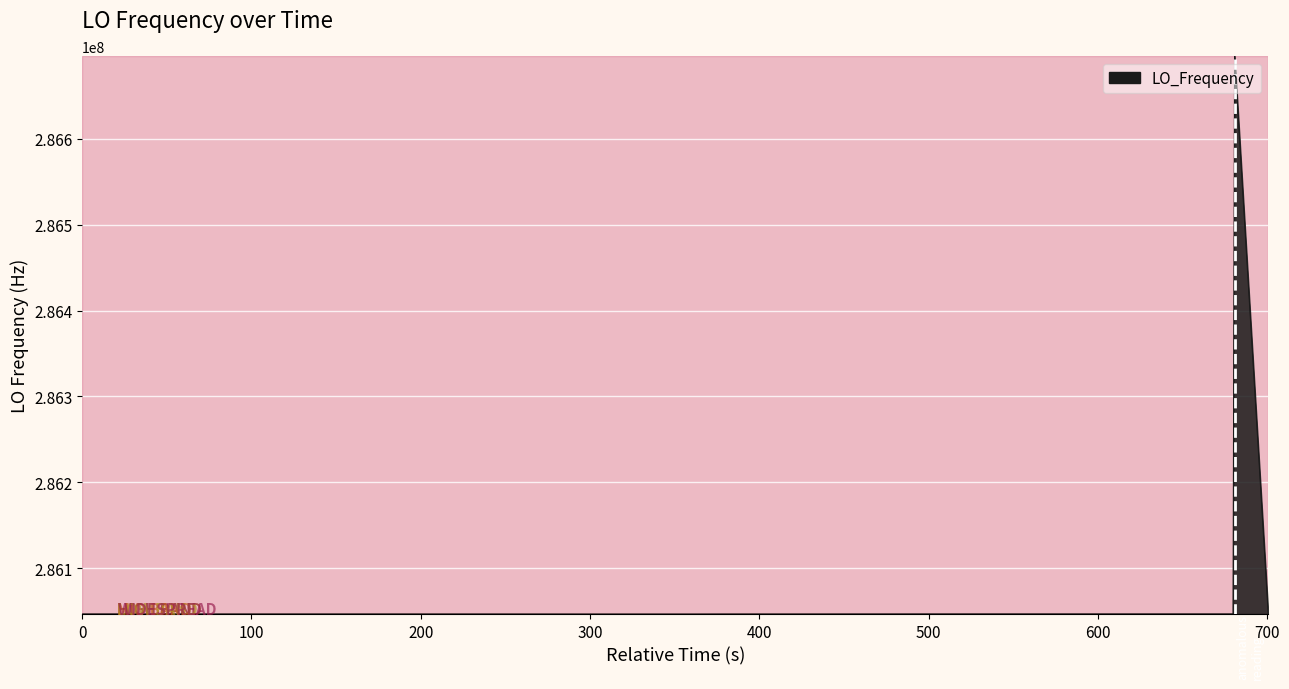

What is the sum of all values?

11442529100.2